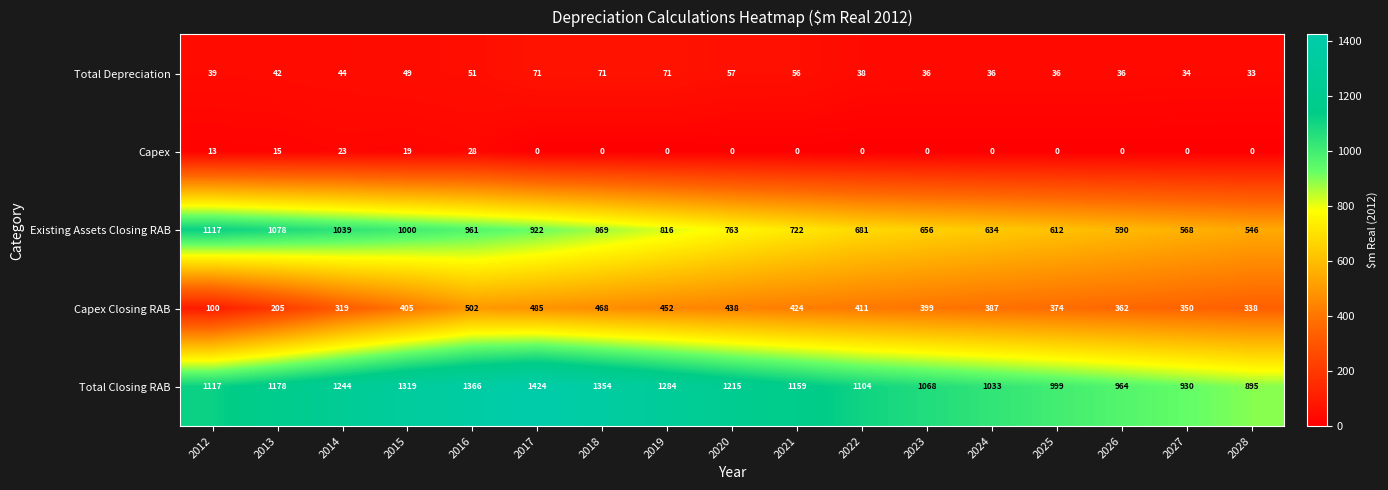

What is the greatest value displayed?

1424